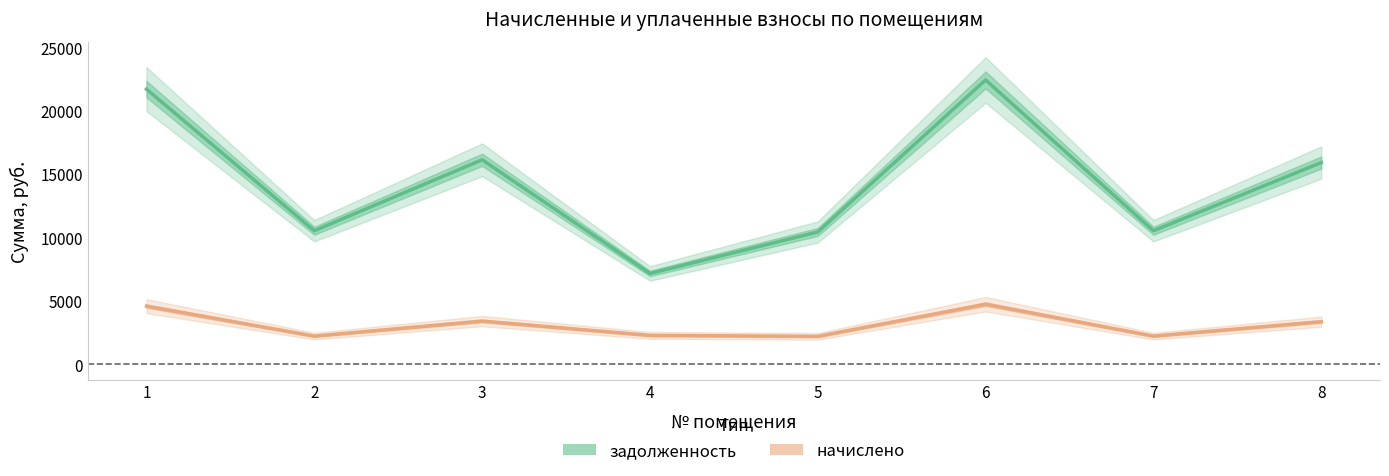

What is the approximate value of начислено at 3?

3413.9